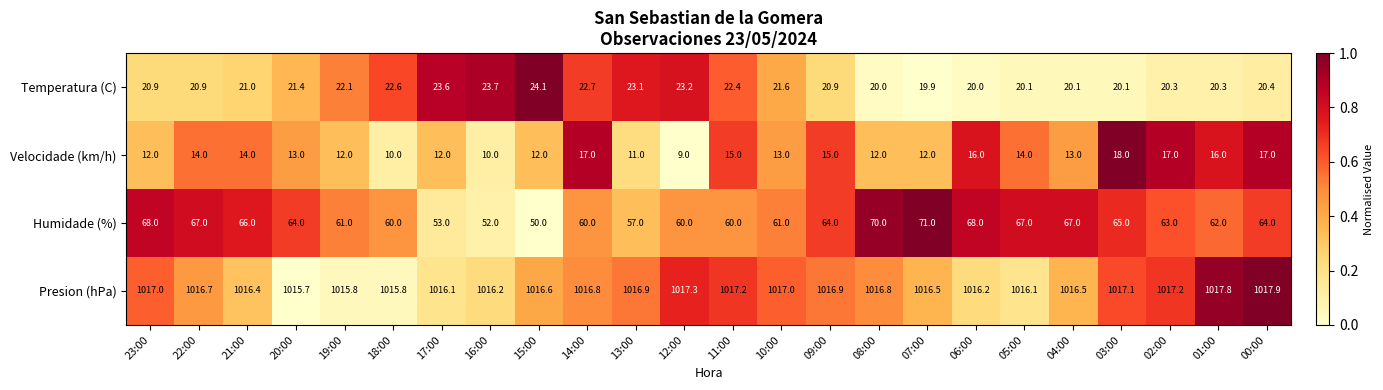

Which category has the highest value across all series?

00:00